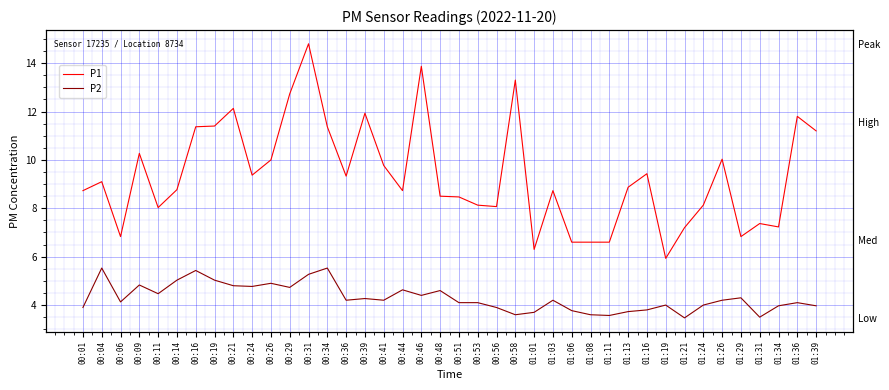

What is the smallest value displayed?

3.5